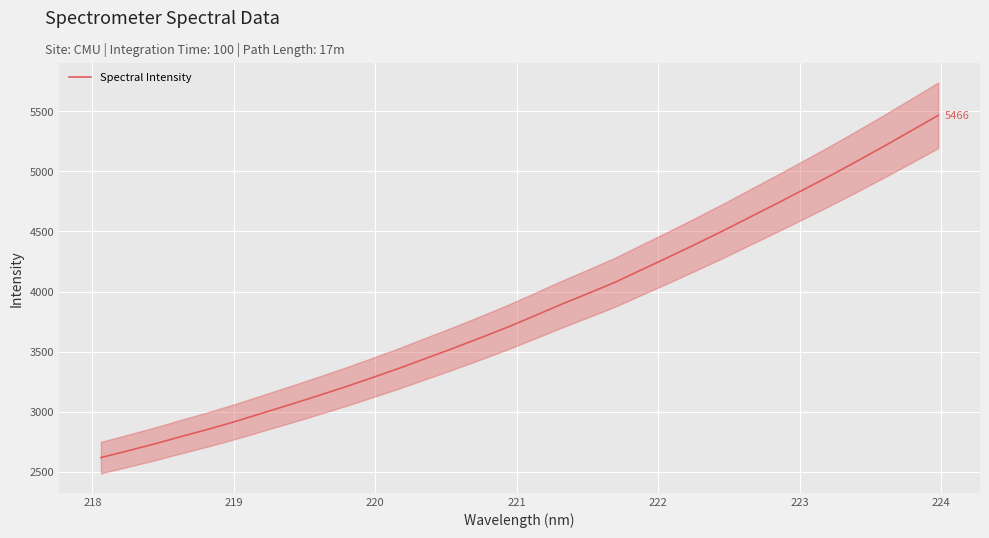

Is it true that the value at 14 is 1015.4?

False